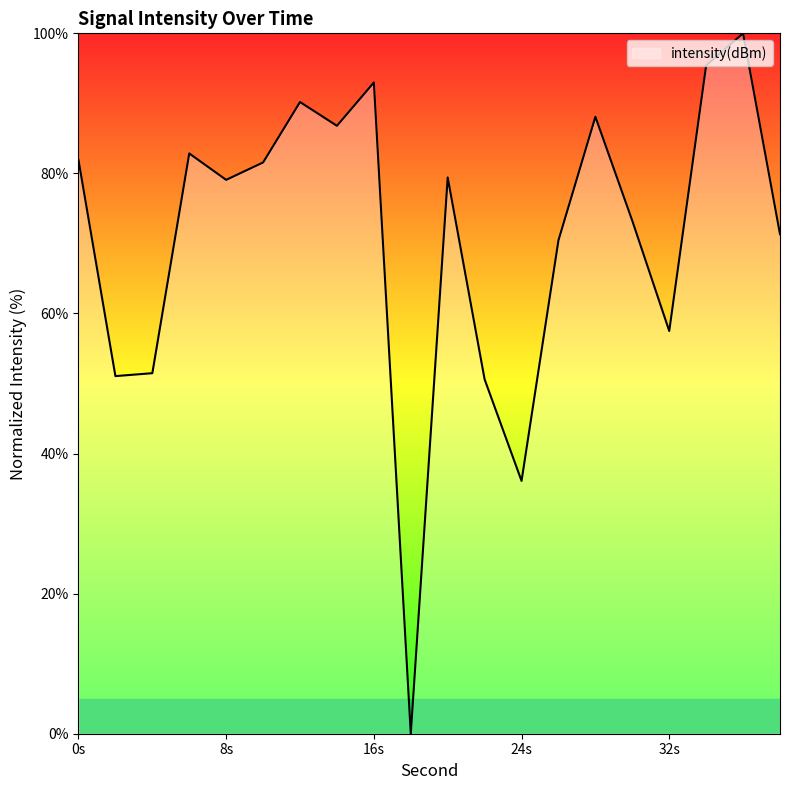

What is the maximum value shown in the chart?

100.0